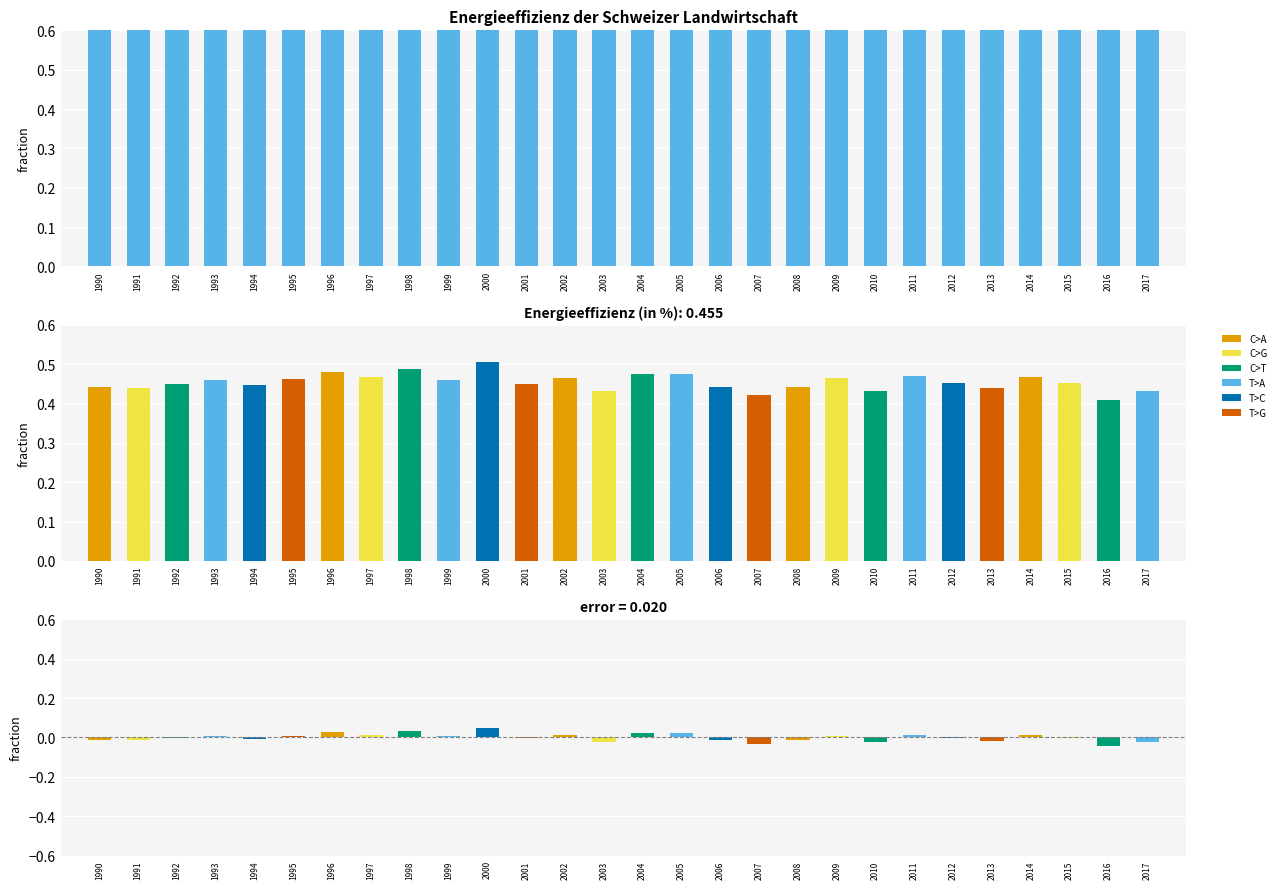

True or false: the data shows 1.5 at 2007.

False